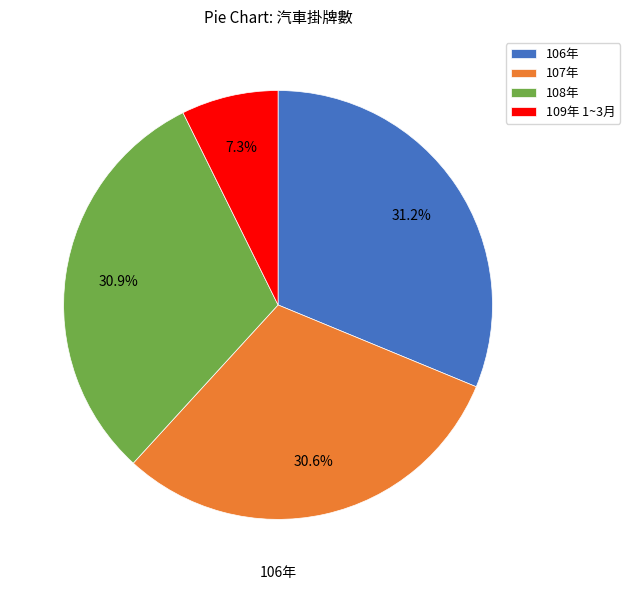

The 109年 1~3月 slice represents 18% of the pie. True or false?

False